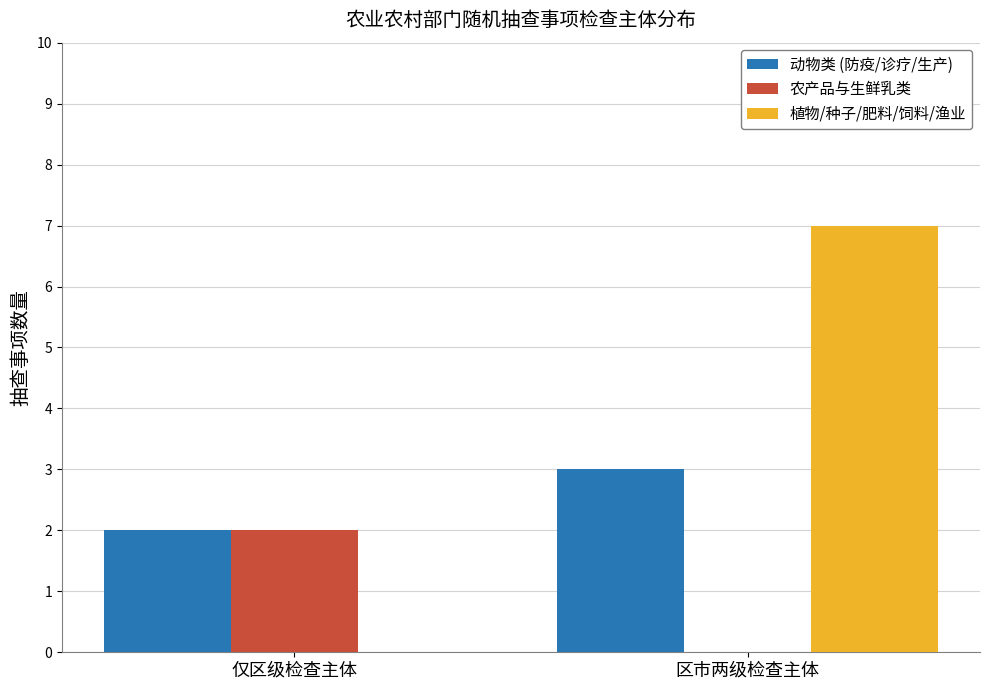

Which series changed the most between 仅区级检查主体 and 区市两级检查主体?

植物/种子/肥料/饲料/渔业